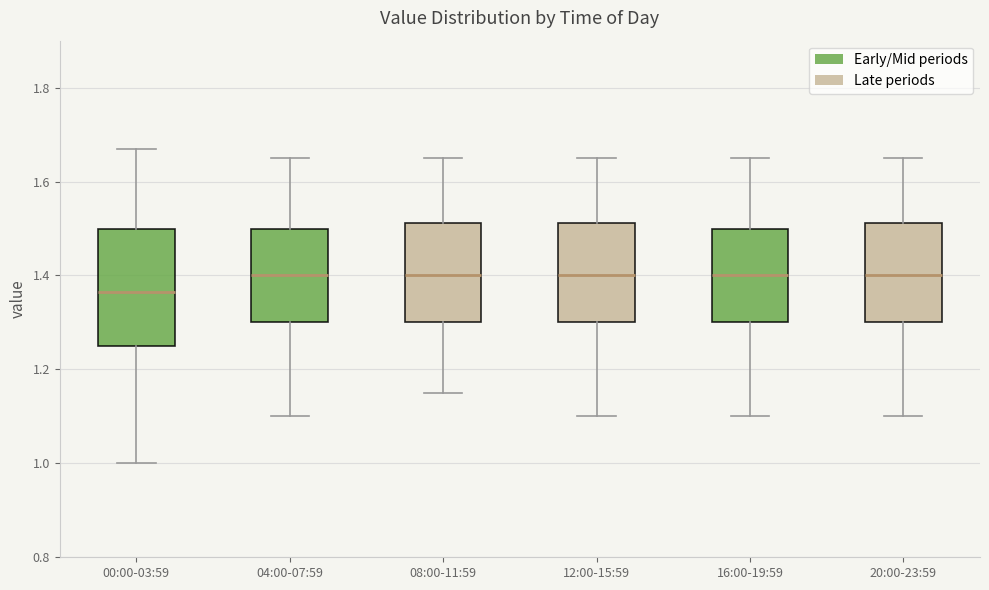

Reading left to right, read every box against the y-axis: the position of its median line, the range the box covers, and the ends of its whiskers. The values are not printed on the chart, so give them approximately, as read against the axis.

00:00-03:59: median 1.36, box 1.26 to 1.50, whiskers 1.00 to 1.68
04:00-07:59: median 1.40, box 1.30 to 1.50, whiskers 1.10 to 1.66
08:00-11:59: median 1.40, box 1.30 to 1.52, whiskers 1.16 to 1.66
12:00-15:59: median 1.40, box 1.30 to 1.52, whiskers 1.10 to 1.66
16:00-19:59: median 1.40, box 1.30 to 1.50, whiskers 1.10 to 1.66
20:00-23:59: median 1.40, box 1.30 to 1.52, whiskers 1.10 to 1.66